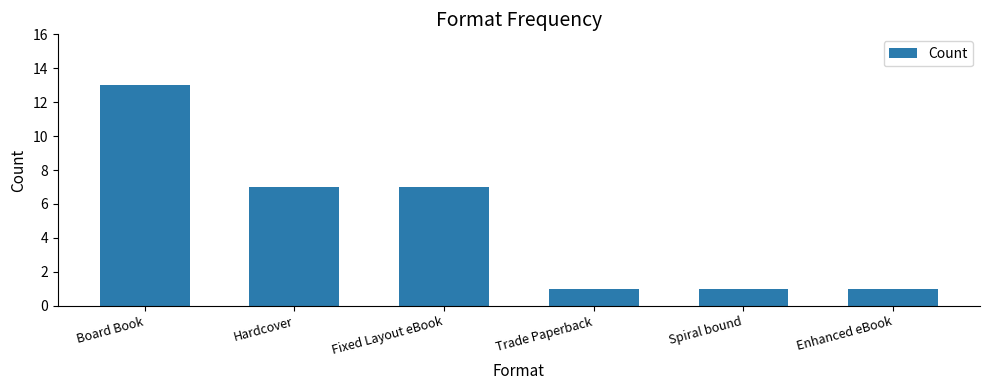

What is the value of the 6th bar from the left?

1